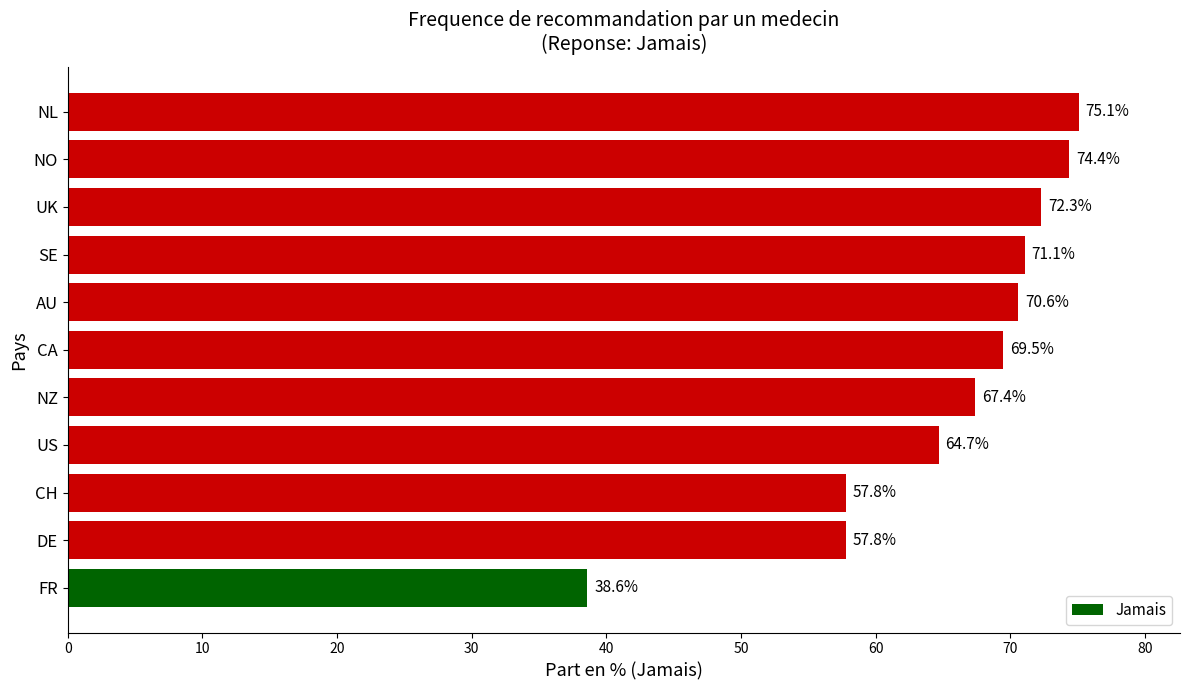

At which category does the chart reach its peak across all series?

NL